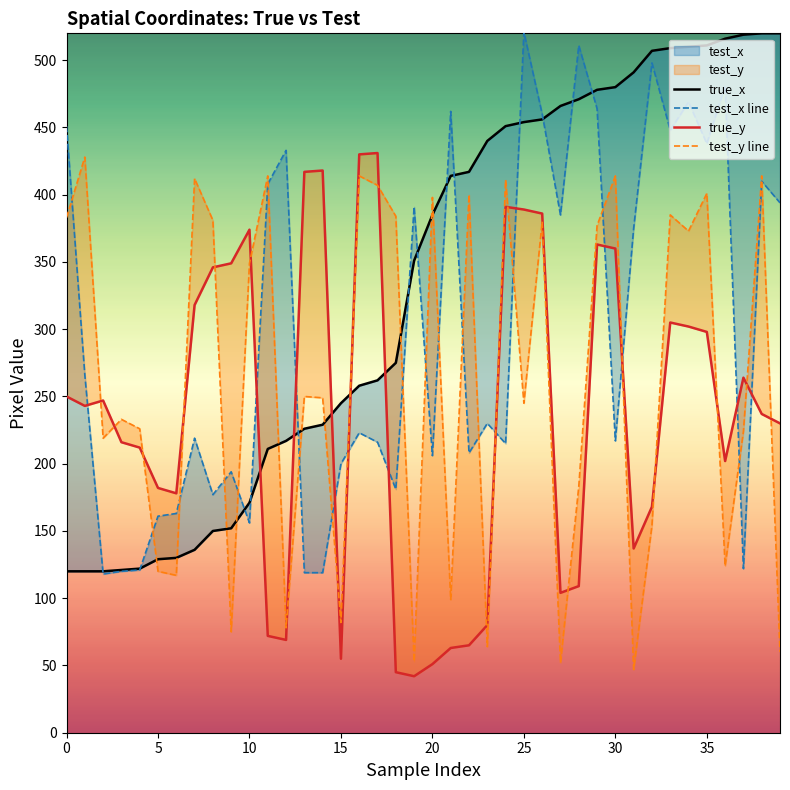

What is the label of the 26th point from the left?

25